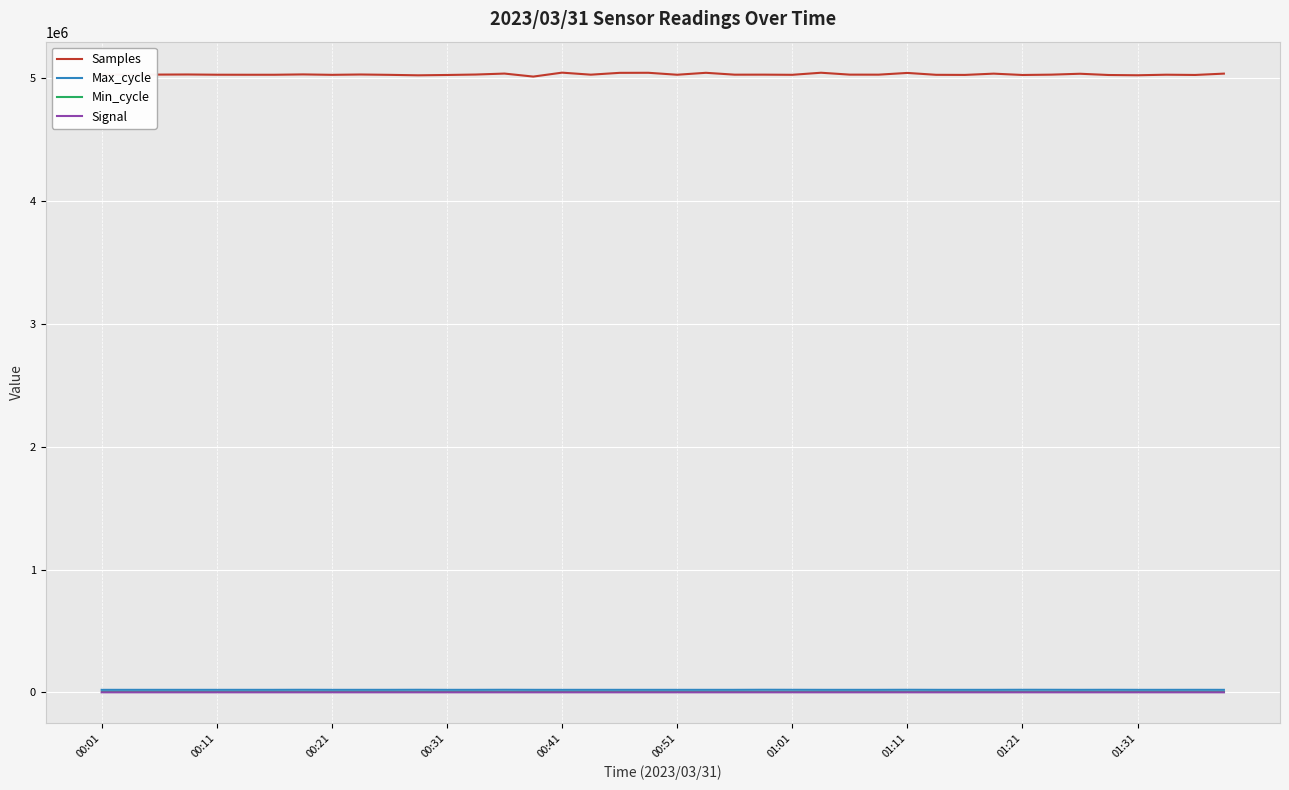

Which series has the largest range (max minus min)?

Samples